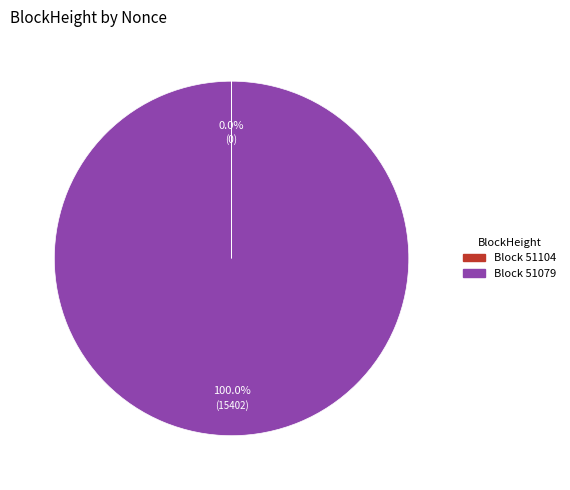

Does any single category account for the majority?

Yes